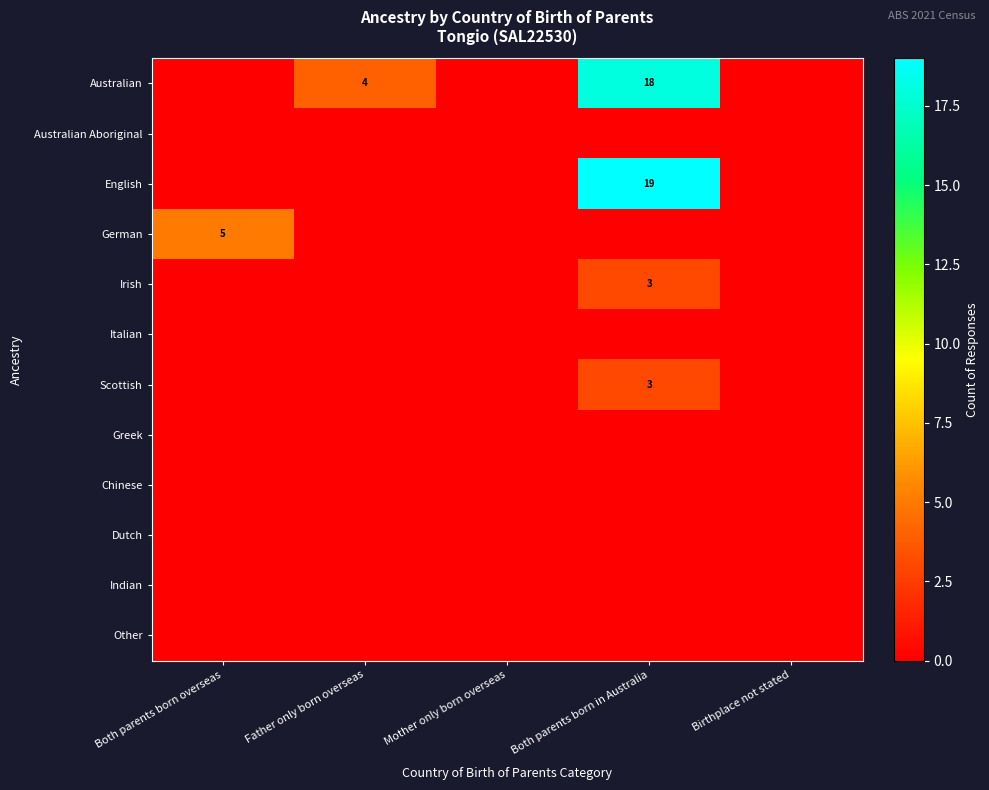

Is it true that Australian equals 12 at Both parents born in Australia?

False